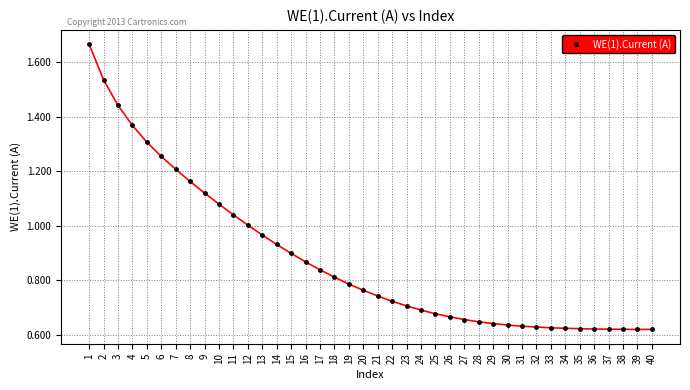

What is the sum of all values?

35.1